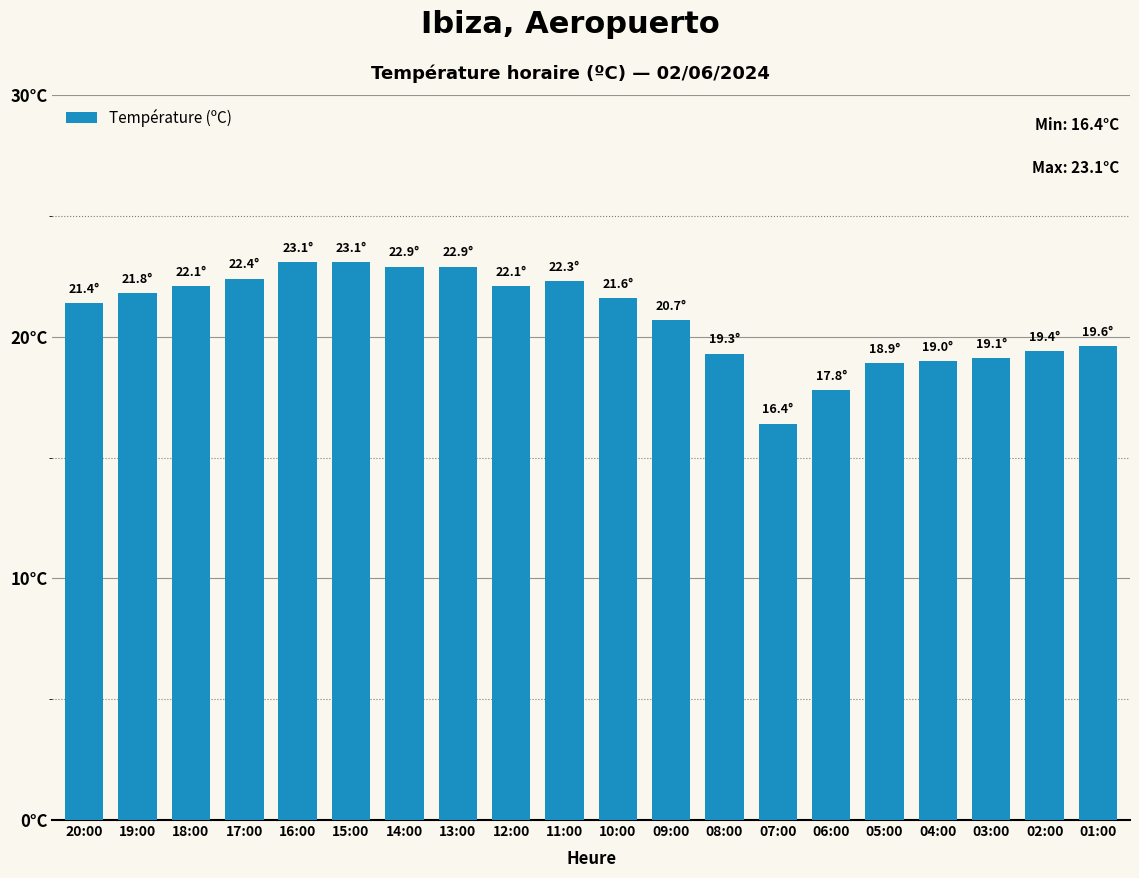

Reading left to right, what are all the values shown in this chart?

20:00=21.4	19:00=21.8	18:00=22.1	17:00=22.4	16:00=23.1	15:00=23.1	14:00=22.9	13:00=22.9	12:00=22.1	11:00=22.3	10:00=21.6	09:00=20.7	08:00=19.3	07:00=16.4	06:00=17.8	05:00=18.9	04:00=19.0	03:00=19.1	02:00=19.4	01:00=19.6